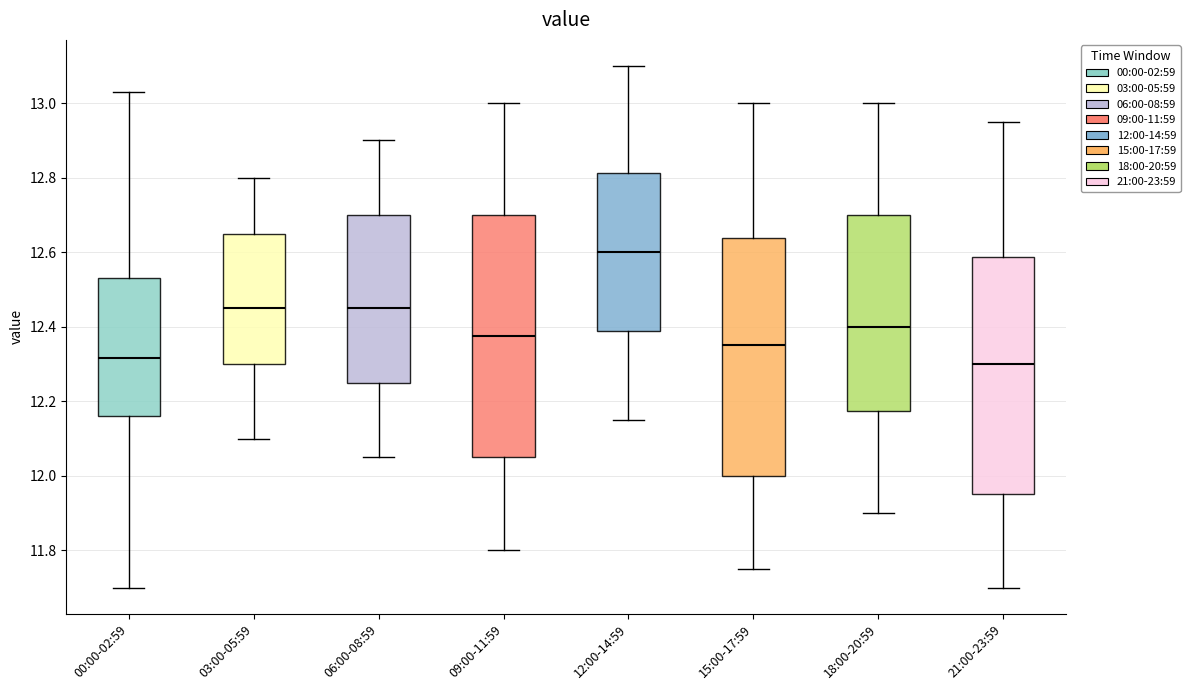

Which box has the highest median line?

12:00-14:59